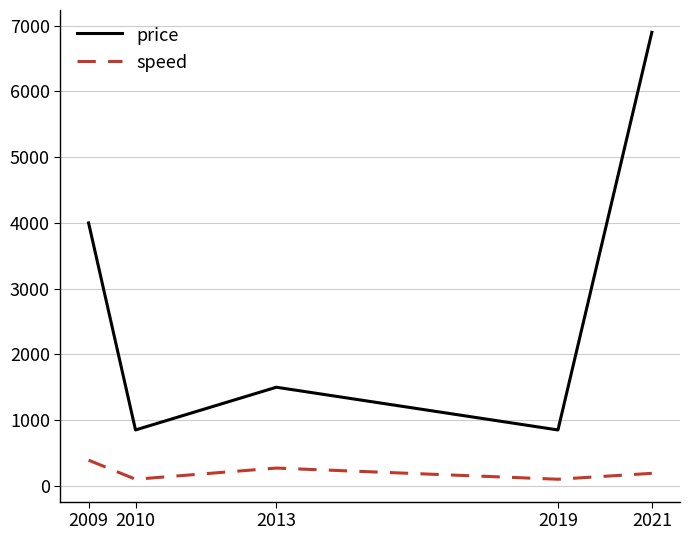

At which category does the chart reach its peak across all series?

2021